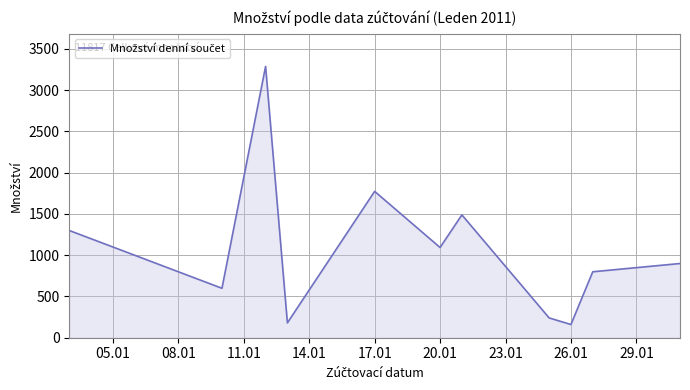

What is the greatest value displayed?

3287